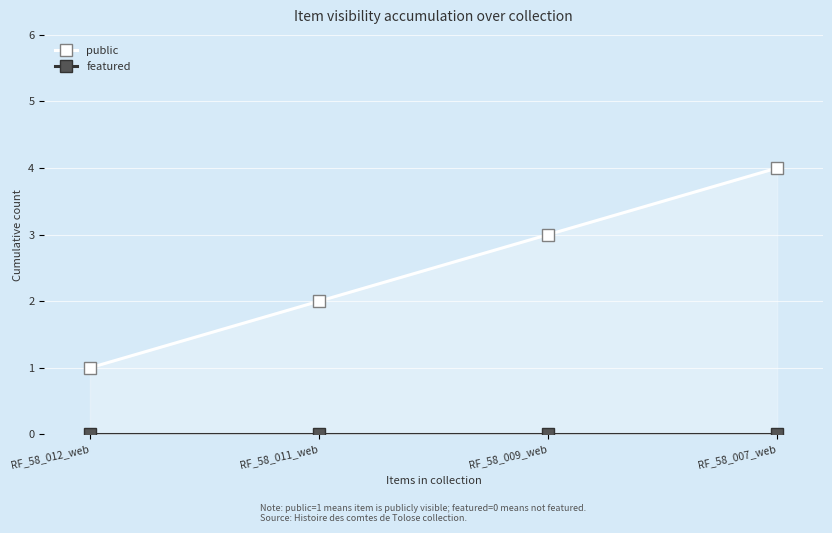

At which label is featured closest to 0?

RF_58_012_web